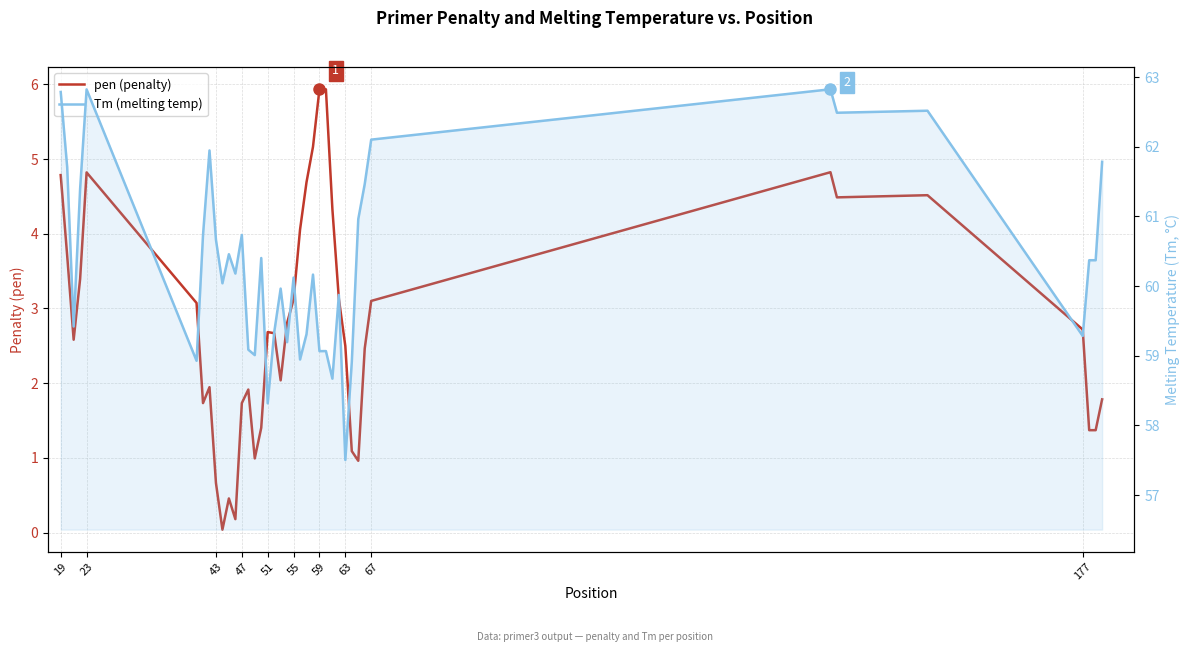

True or false: pen (penalty) and Tm (melting temp) cross at least once.

False